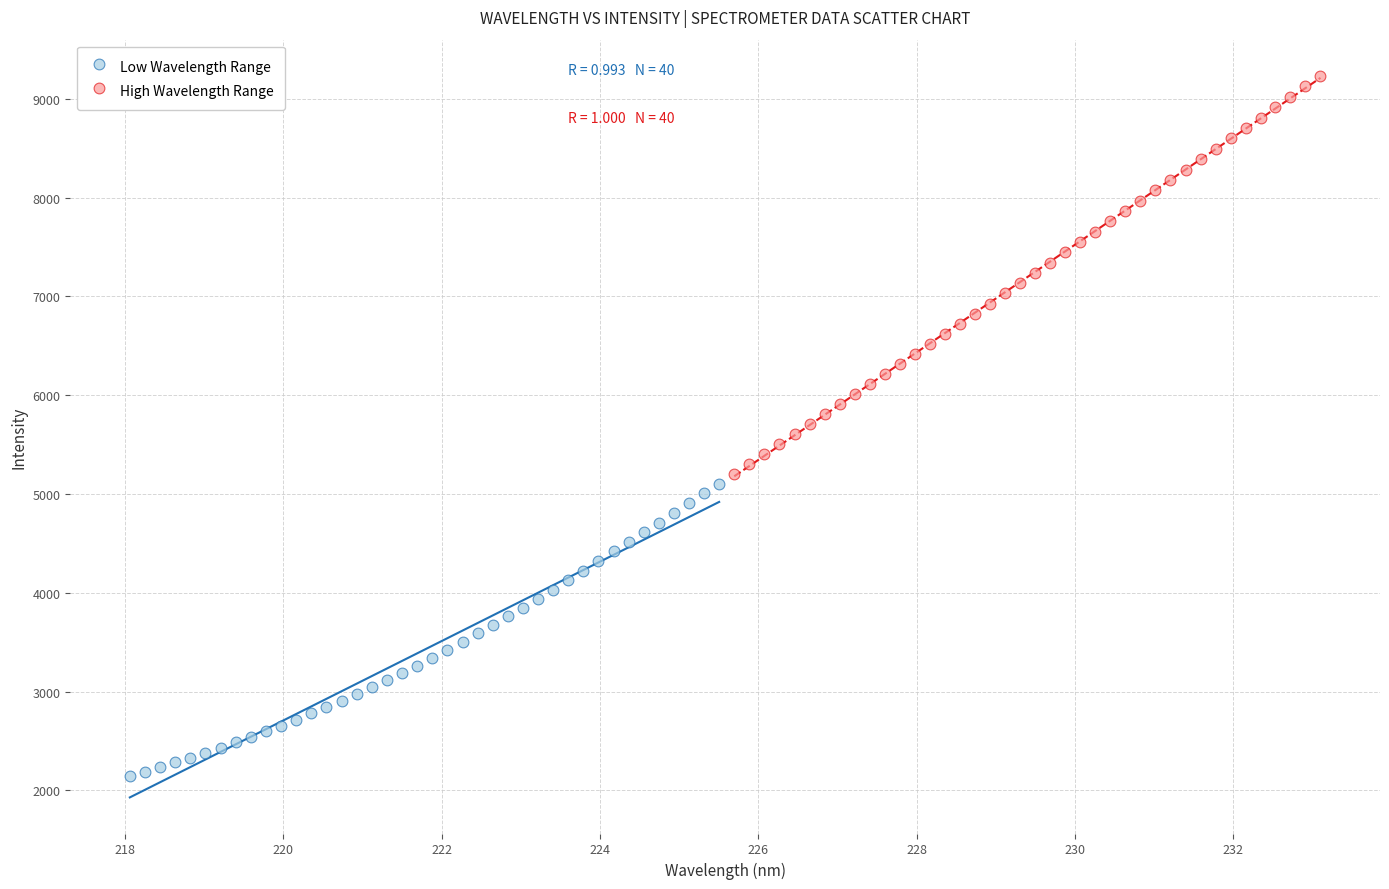

Which series has the widest spread of Y values?

High Wavelength Range